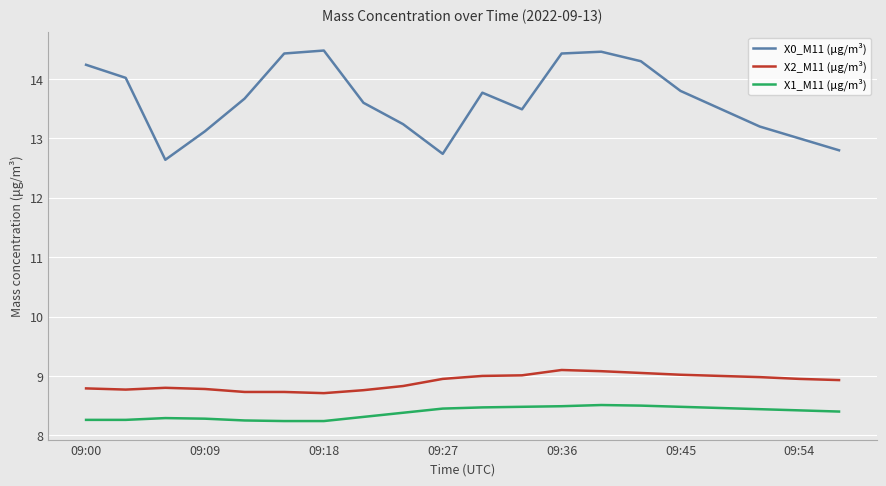

True or false: X0_M11 (μg/m³) has more than 0 points higher than both neighbors.

True